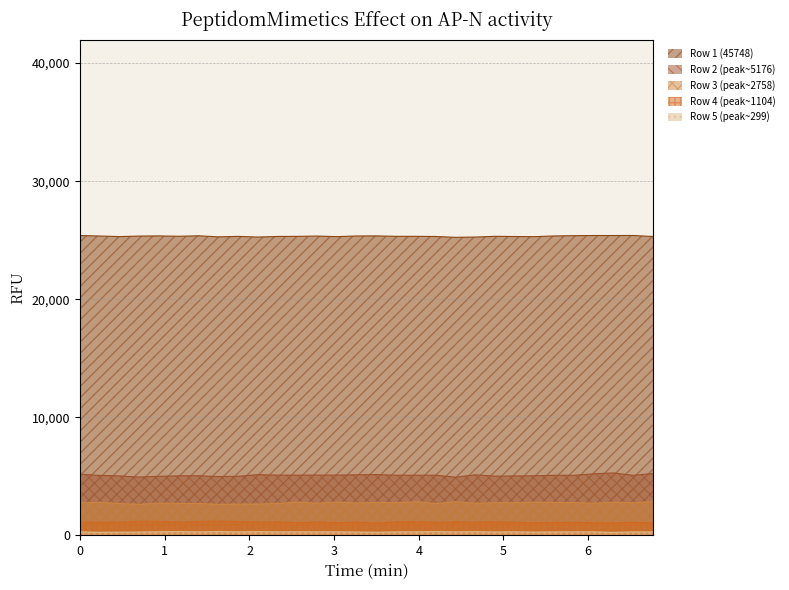

What is the average value of the Row 5 (peak~299) series?

293